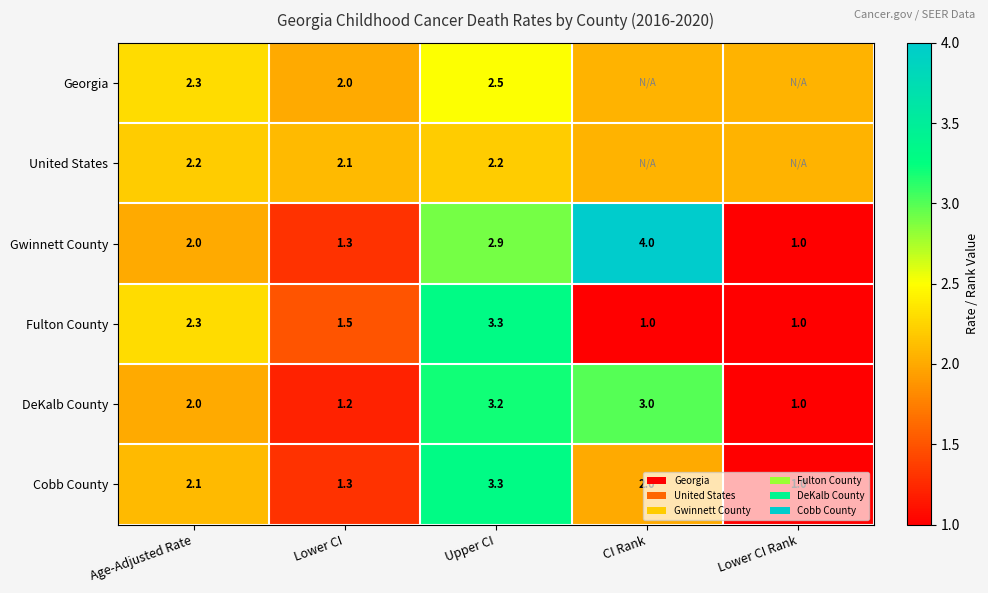

List the labels in order of Gwinnett County value, smallest first.

Lower CI Rank, Lower CI, Age-Adjusted Rate, Upper CI, CI Rank